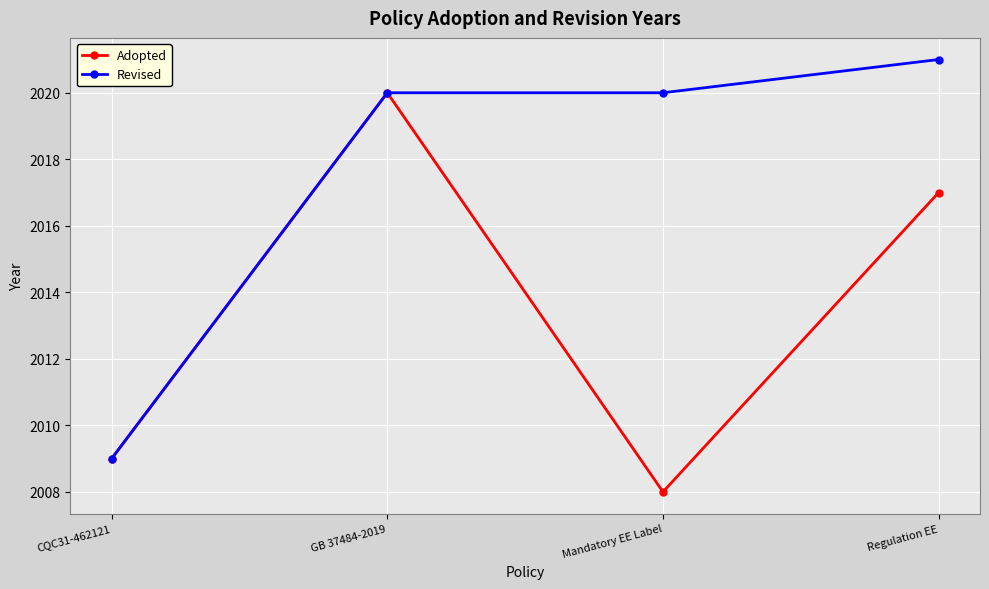

Count the number of categories in the chart.

4